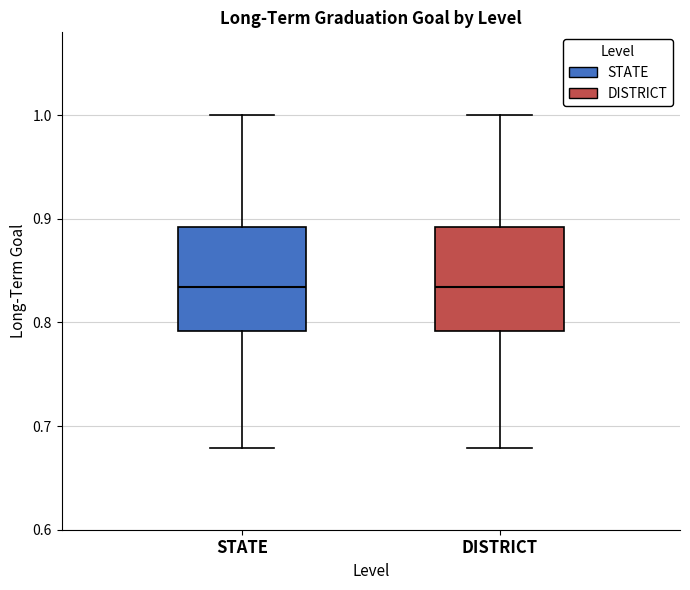

Reading left to right, transcribe this box plot: for each box, give where its median line is, the range the box spans, and where its two whiskers end, as read against the y-axis. The values are not printed on the chart, so give them approximately, as read against the axis.

STATE: median 0.83, box 0.79 to 0.89, whiskers 0.68 to 1.00
DISTRICT: median 0.83, box 0.79 to 0.89, whiskers 0.68 to 1.00